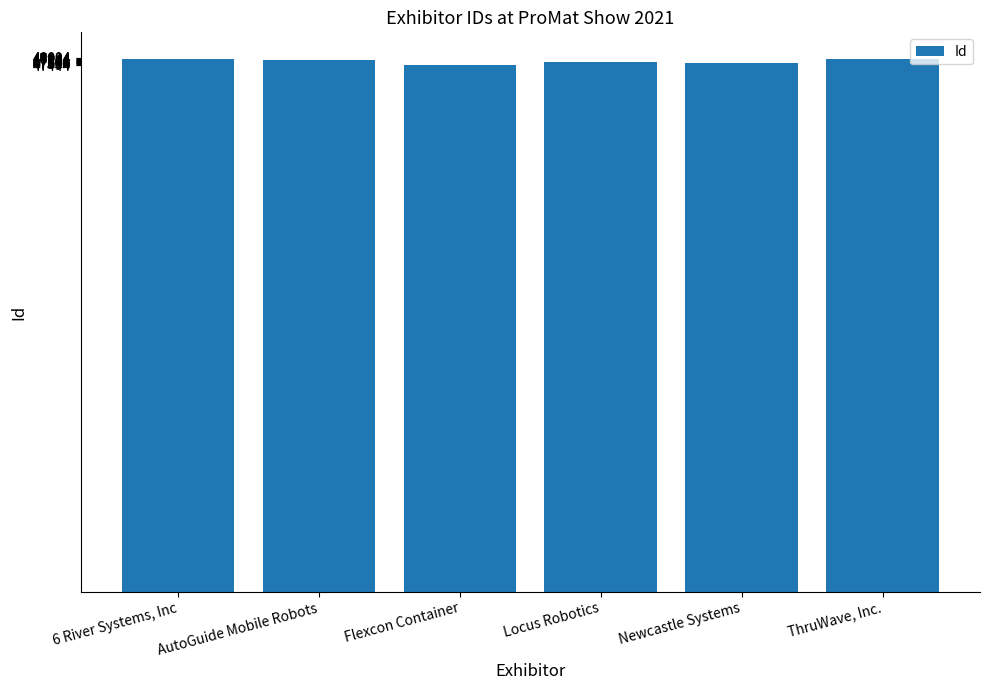

The value at Flexcon Container is 33233. True or false?

False